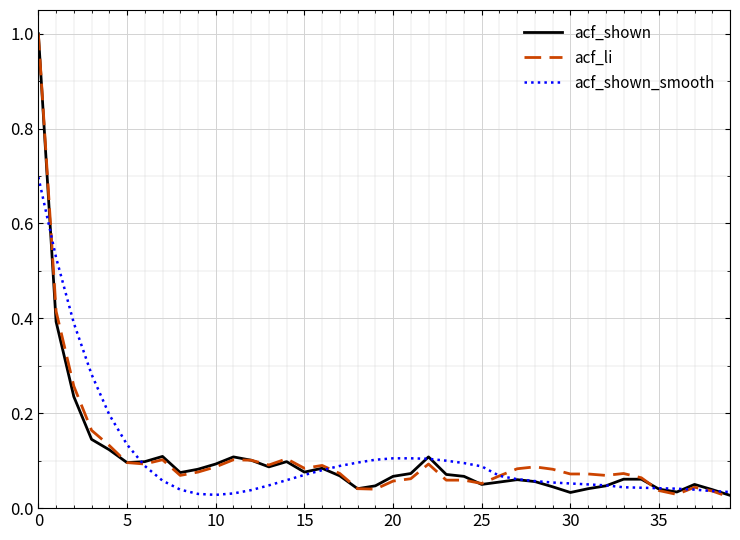

What is the maximum value for acf_shown_smooth?

0.7